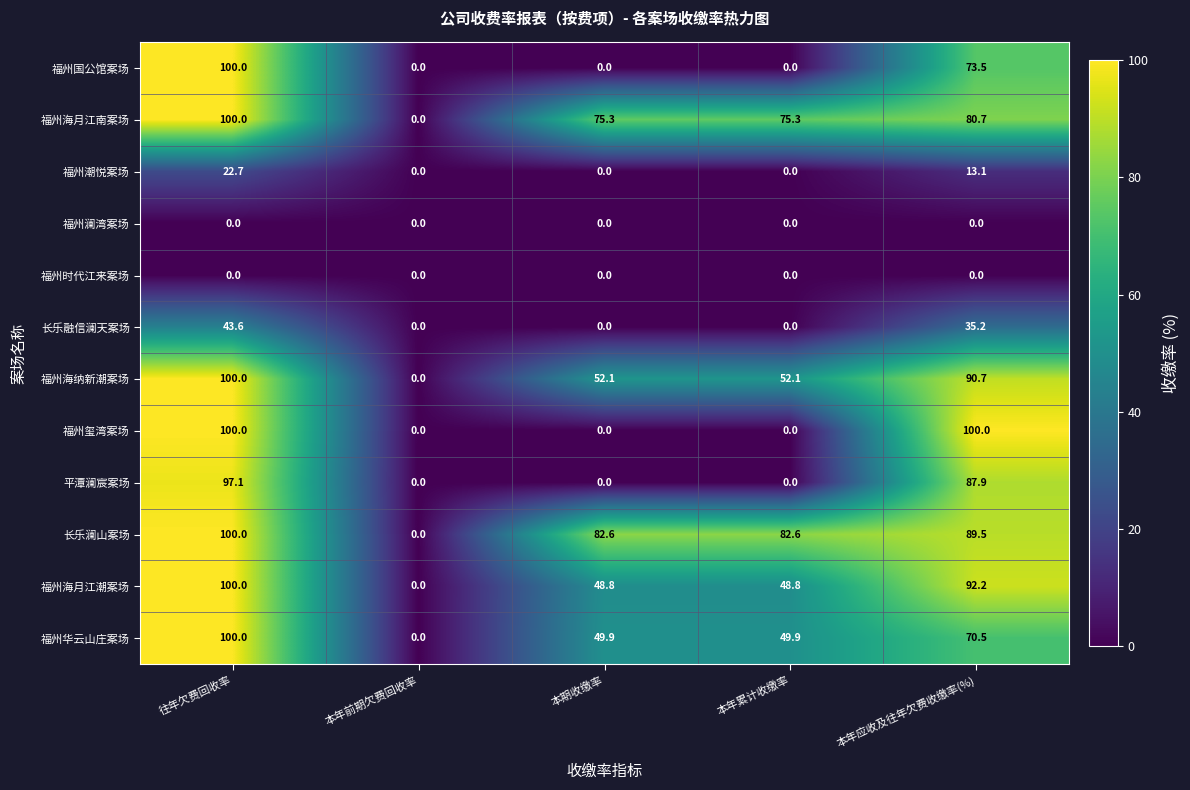

At how many categories does at least one series exceed 69?

4